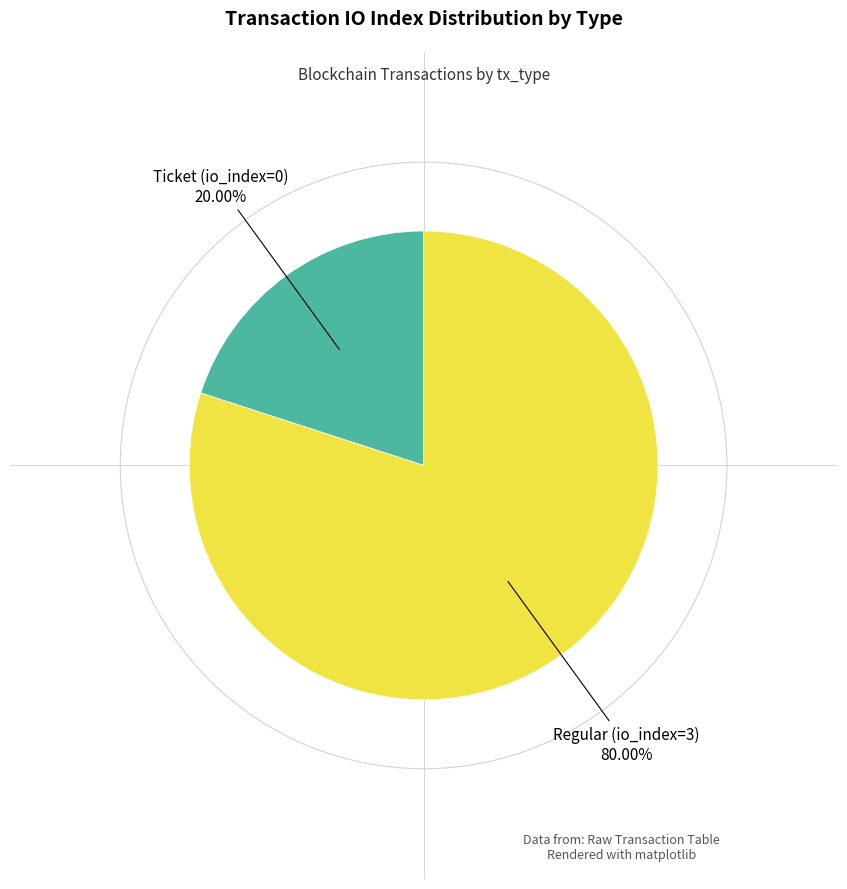

Does any single category account for the majority?

Yes